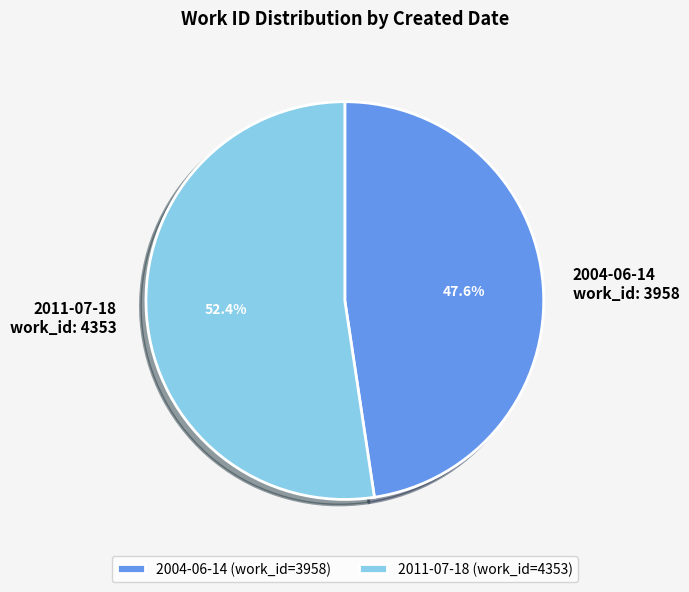

What is the smallest slice in the pie chart?

2004-06-14